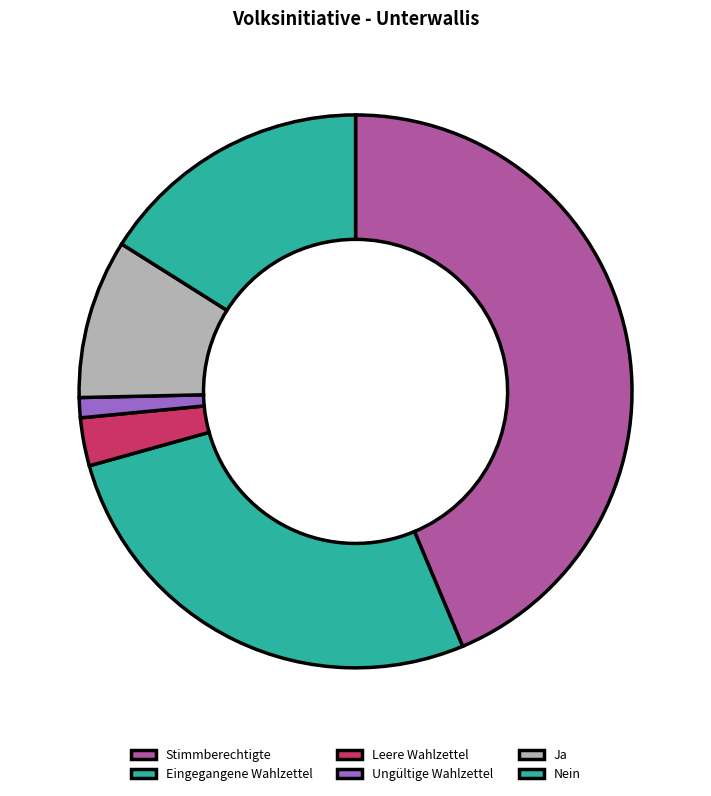

True or false: Leere Wahlzettel accounts for 10% of the total.

False